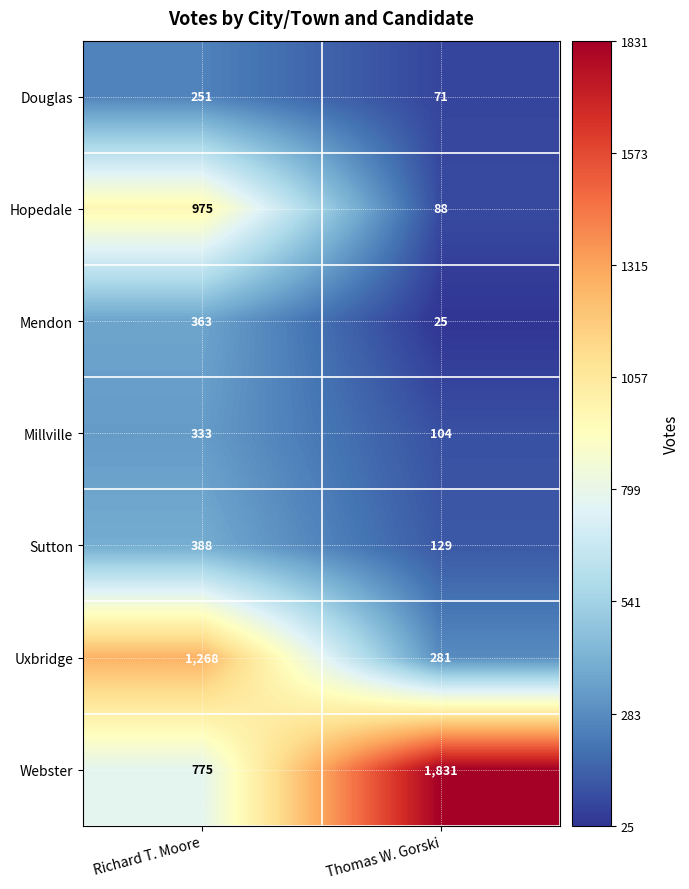

What is the smallest value displayed?

25